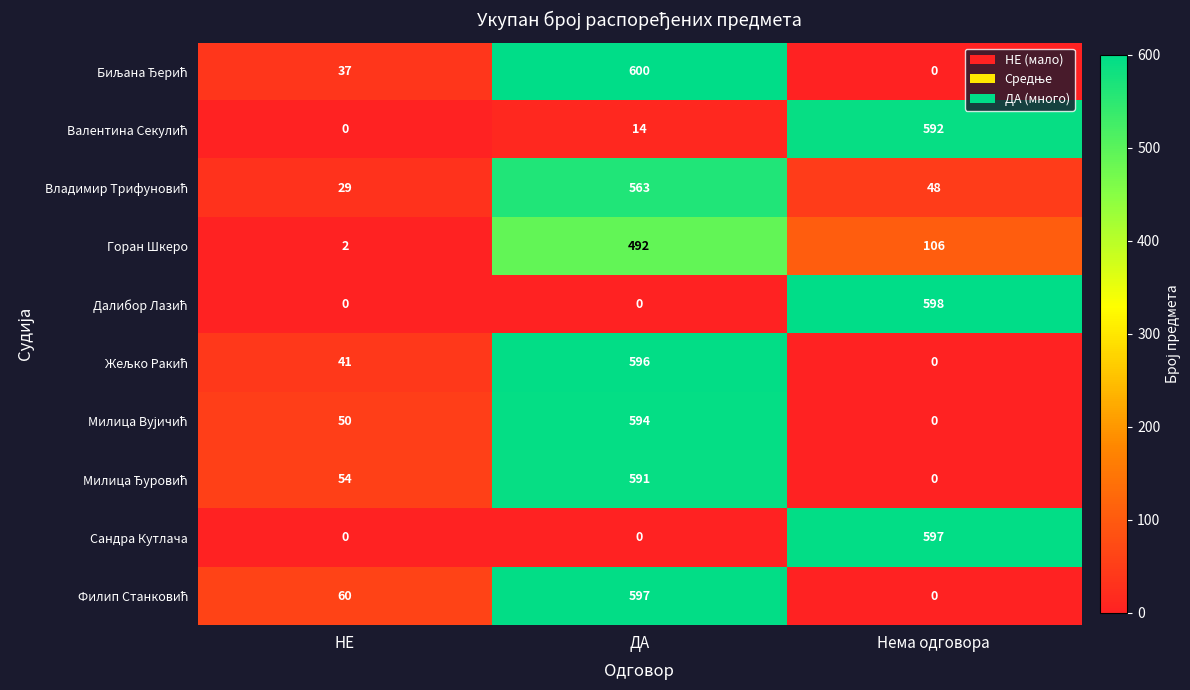

What is the sum of the Горан Шкеро values at НЕ and Нема одговора?

108